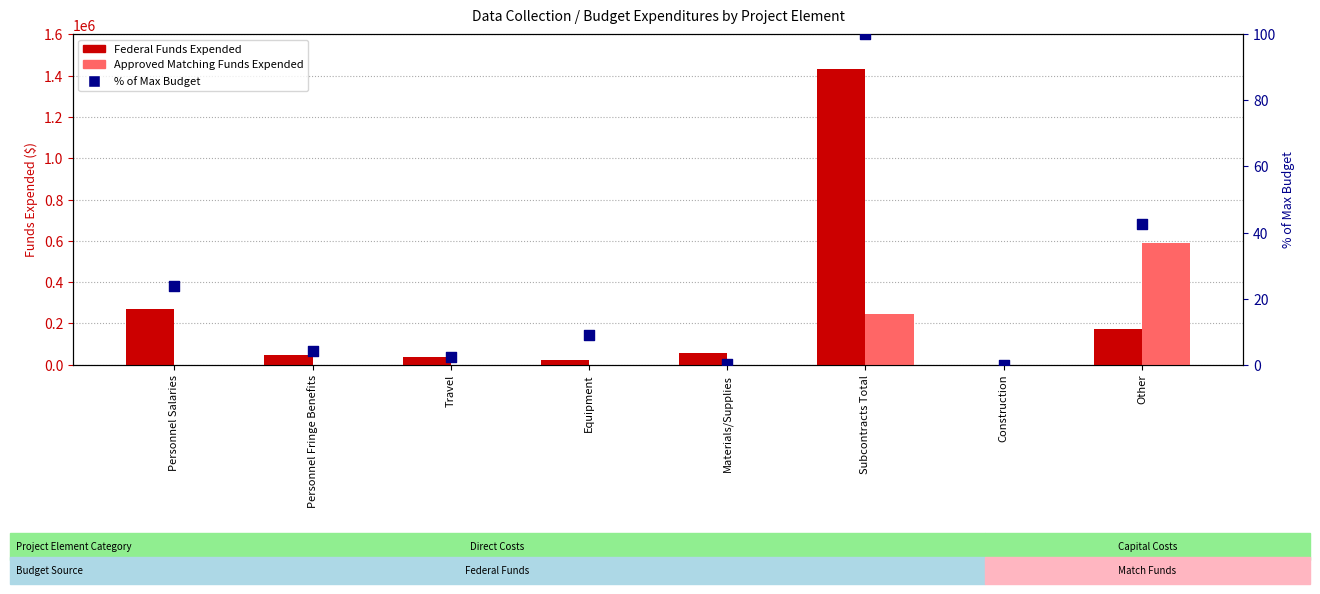

Is the value of Approved Matching Funds Expended at Travel greater than the value of % of Max Budget at Personnel Fringe Benefits?

No